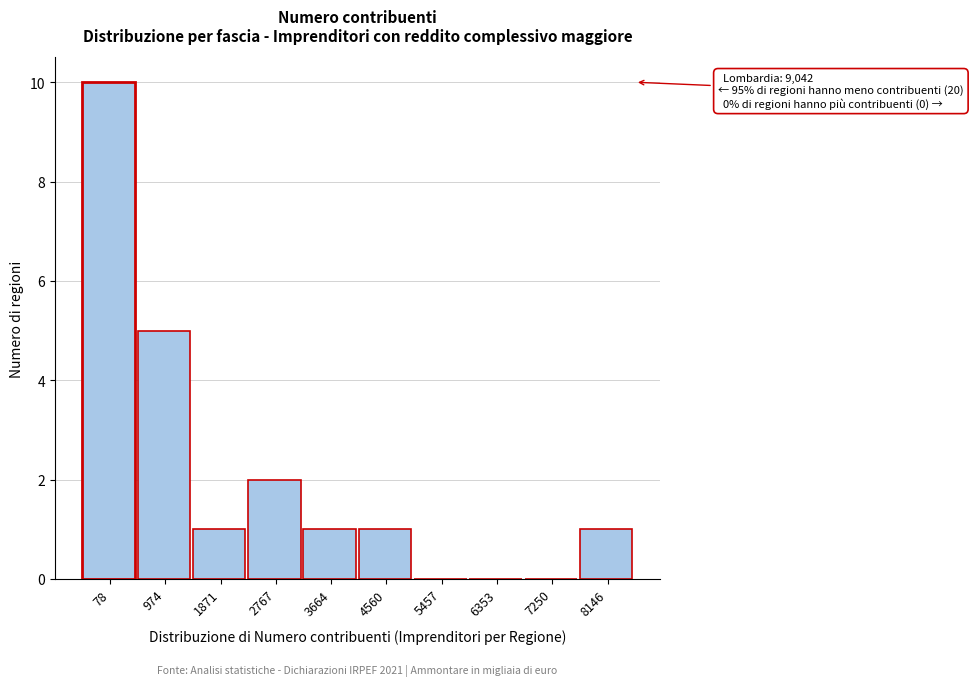

Reading left to right, list all the values displayed in this chart.

78=10	974=5	1871=1	2767=2	3664=1	4560=1	5457=0	6353=0	7250=0	8146=1